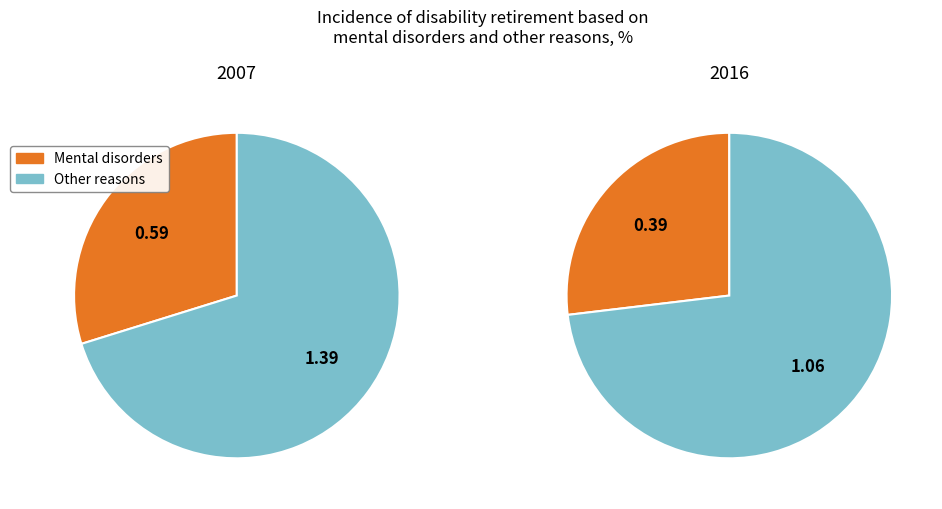

What is the largest slice in the pie chart?

Other reasons